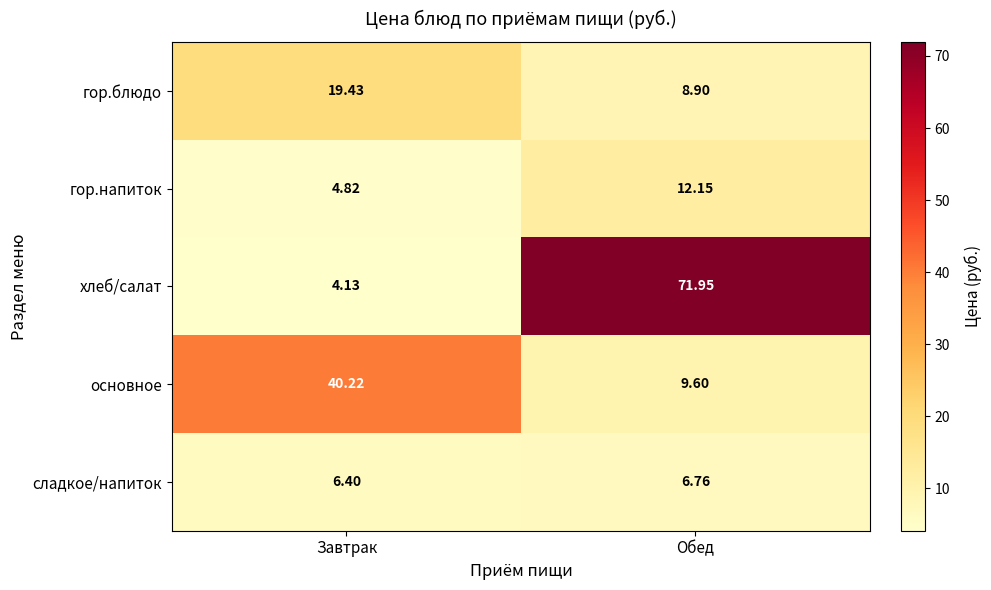

Which series has the largest range (max minus min)?

хлеб/салат